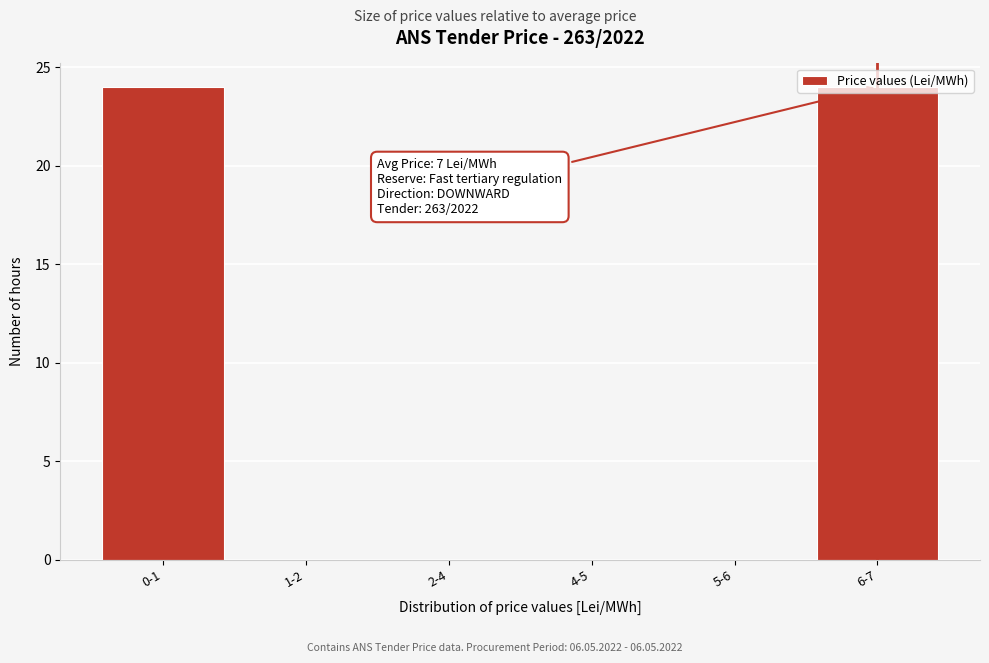

What is the greatest value displayed?

24